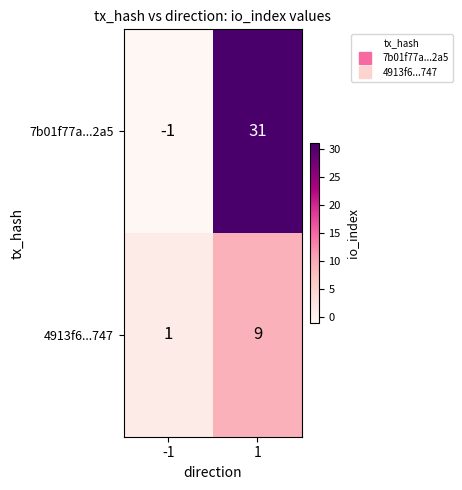

Reading right to left, extract all data points from this chart.

7b01f77a...2a5: 1=31	-1=-1
4913f6...747: 1=9	-1=1